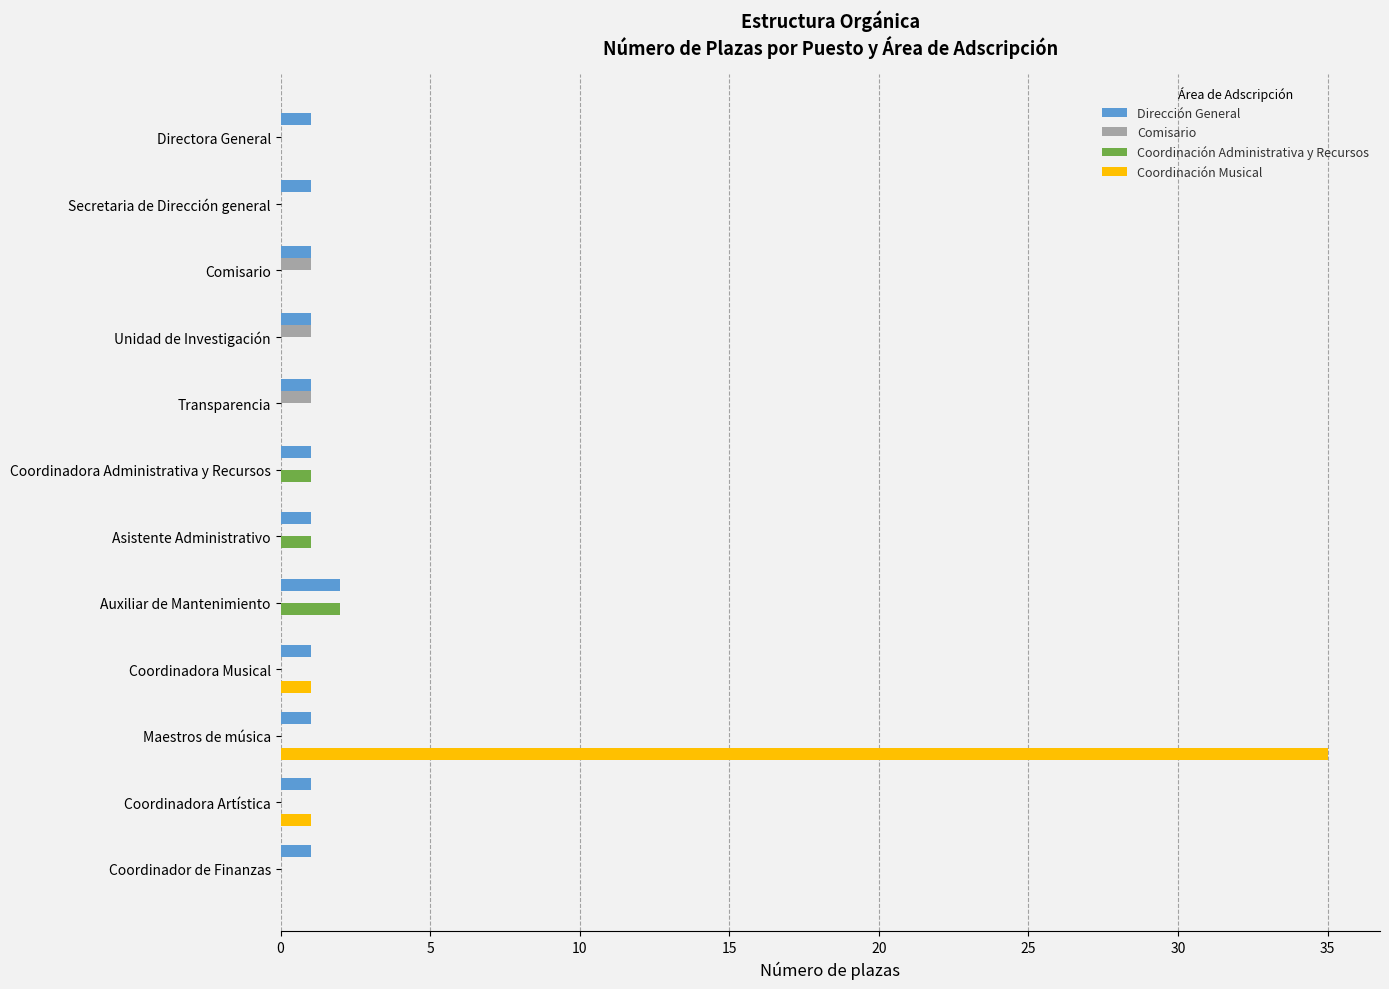

At which category does the chart reach its peak across all series?

Maestros de música